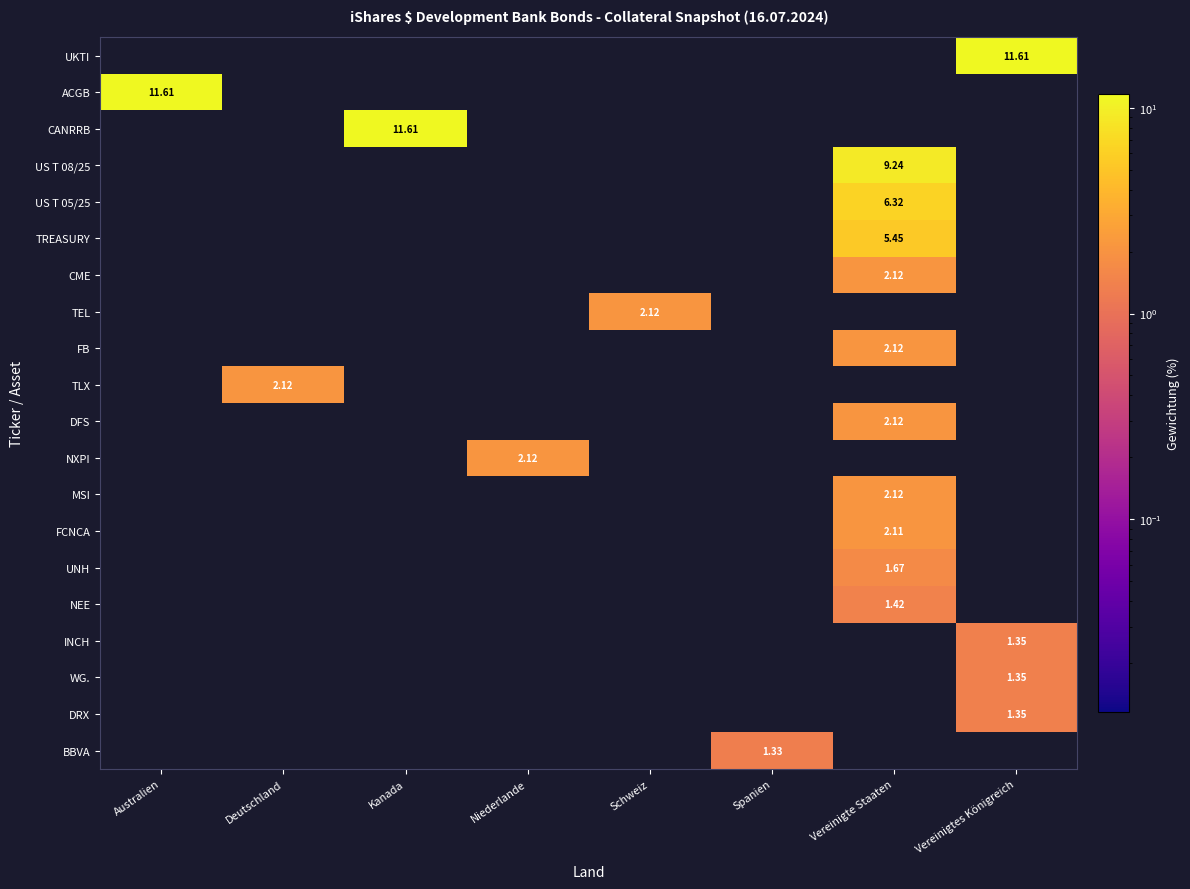

Between Kanada and Niederlande, which series saw the biggest shift?

CANRRB